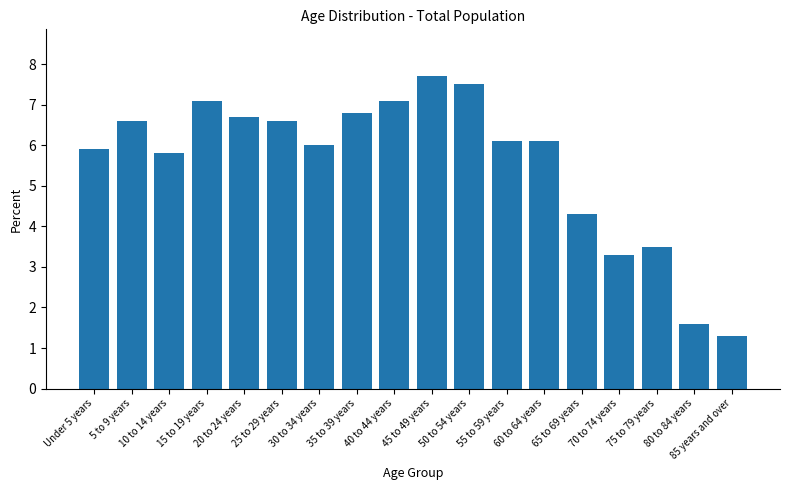

Reading left to right, what are all the values shown in this chart?

Under 5 years=5.9	5 to 9 years=6.6	10 to 14 years=5.8	15 to 19 years=7.1	20 to 24 years=6.7	25 to 29 years=6.6	30 to 34 years=6.0	35 to 39 years=6.8	40 to 44 years=7.1	45 to 49 years=7.7	50 to 54 years=7.5	55 to 59 years=6.1	60 to 64 years=6.1	65 to 69 years=4.3	70 to 74 years=3.3	75 to 79 years=3.5	80 to 84 years=1.6	85 years and over=1.3